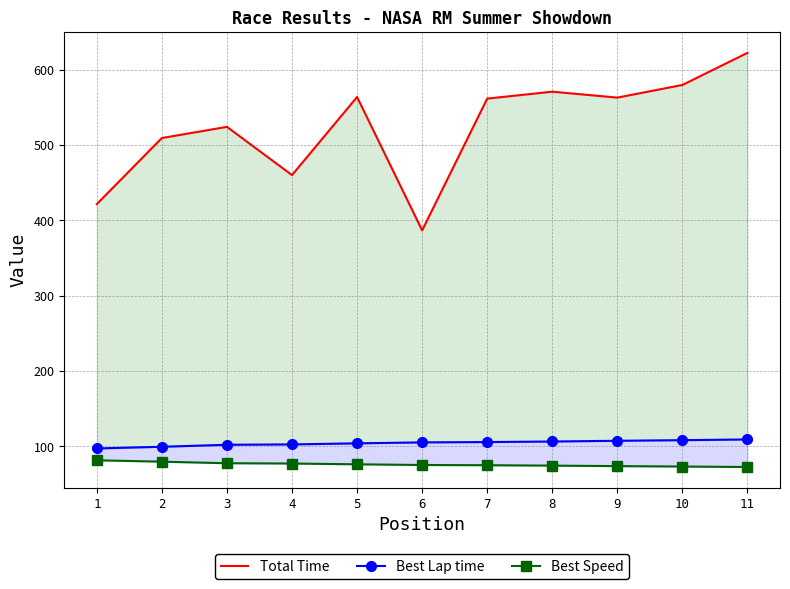

What is the value of the Best Lap time point at the 2nd from the left?

99.4